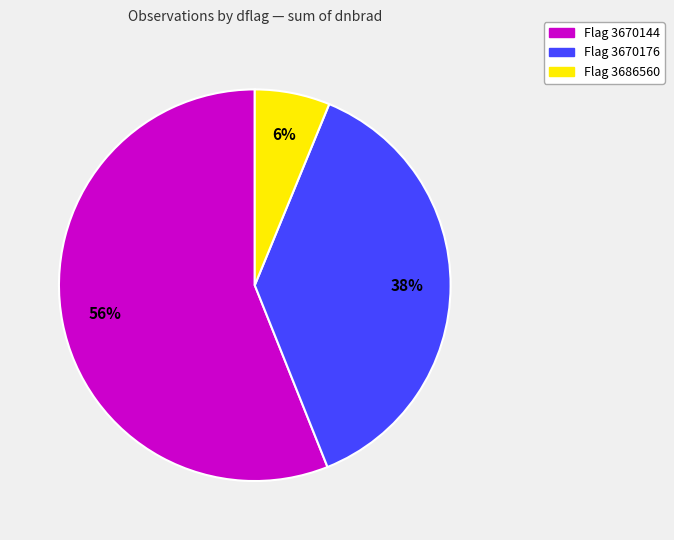

To the nearest percent, what is the average slice percentage?

33%